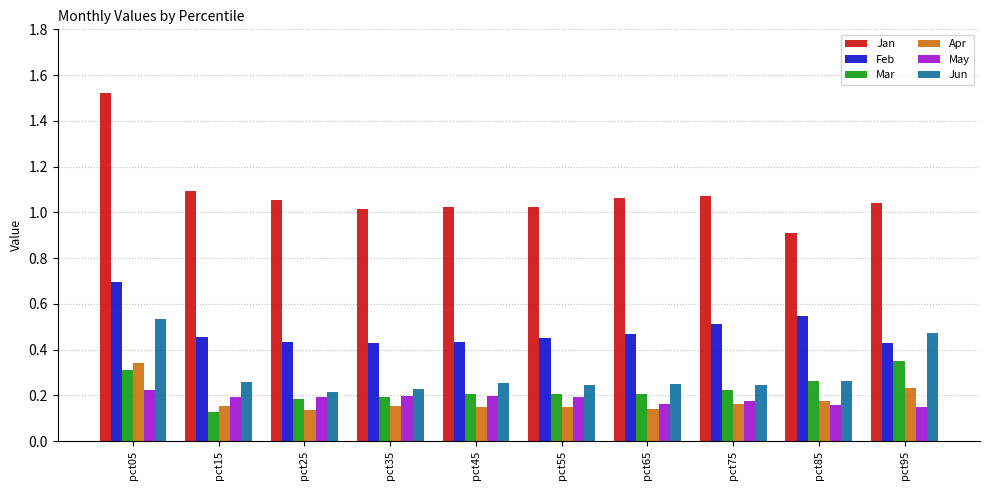

What is the sum of all Jun values?

3.0